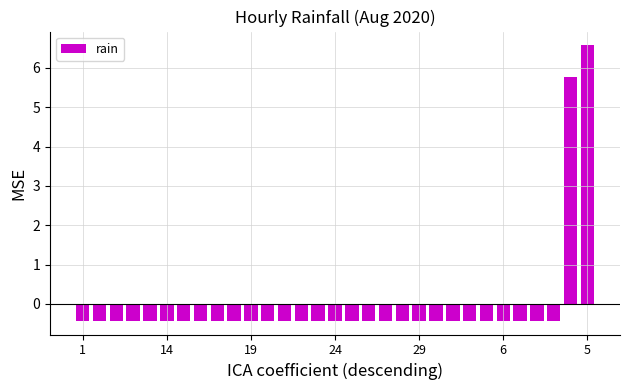

Count the number of categories in the chart.

31